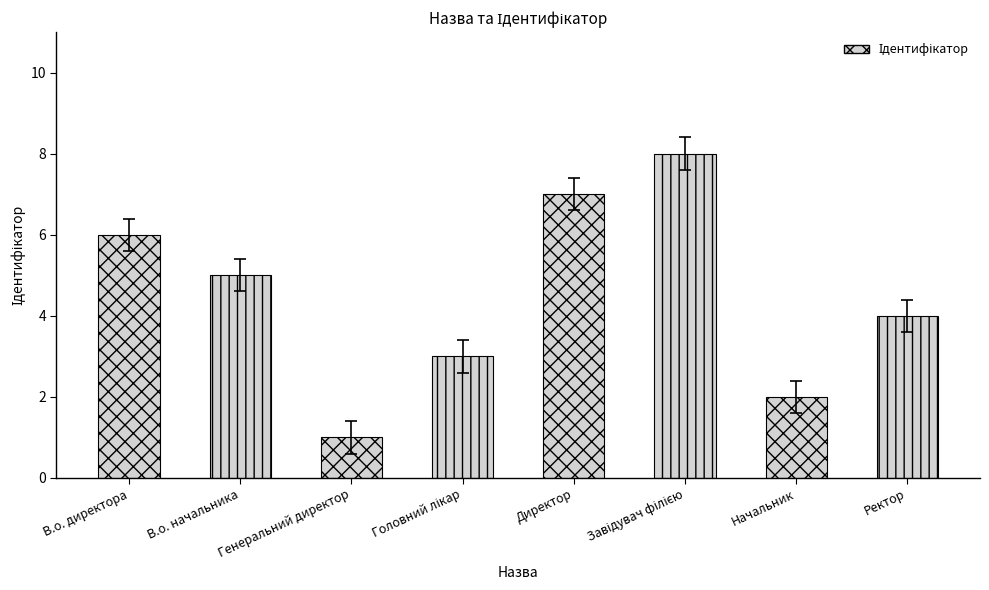

The chart shows a value of 4.4 at Ректор. True or false?

True